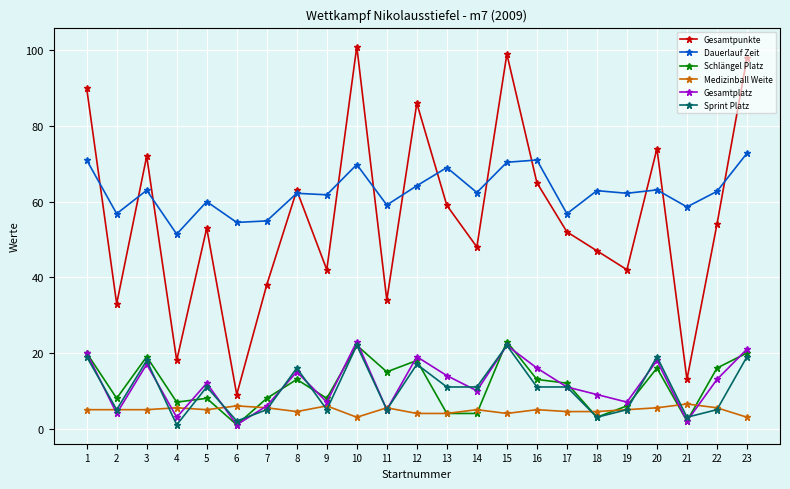

True or false: Gesamtplatz has a value of 28.9 at 12.

False